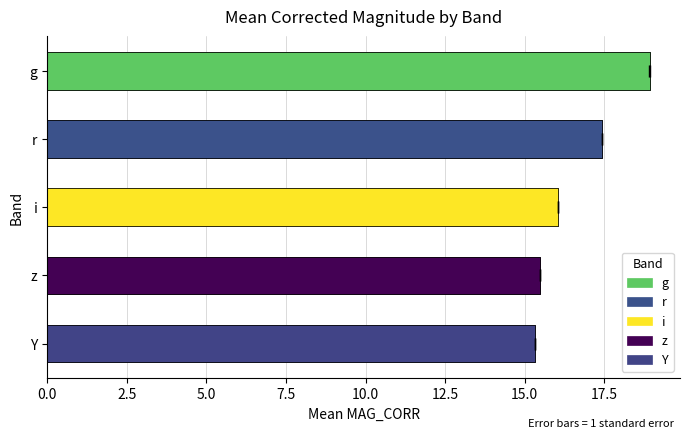

Which has a higher value, i or r?

r